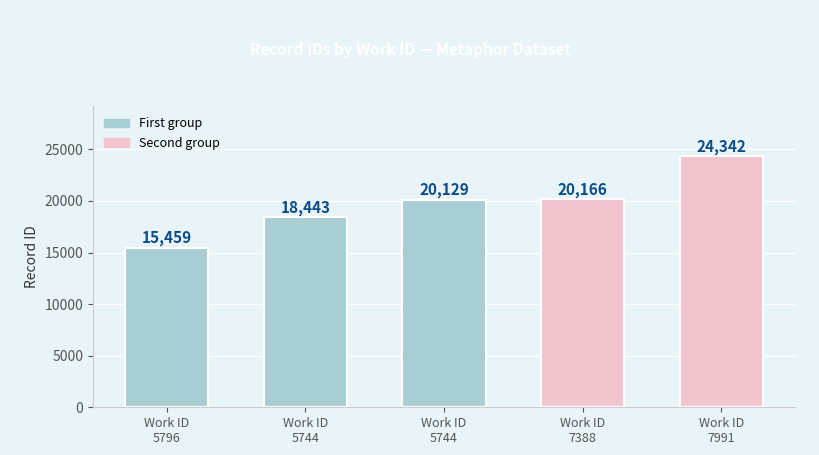

What is the sum of the values at Work ID
5744 and Work ID
7388?

40295